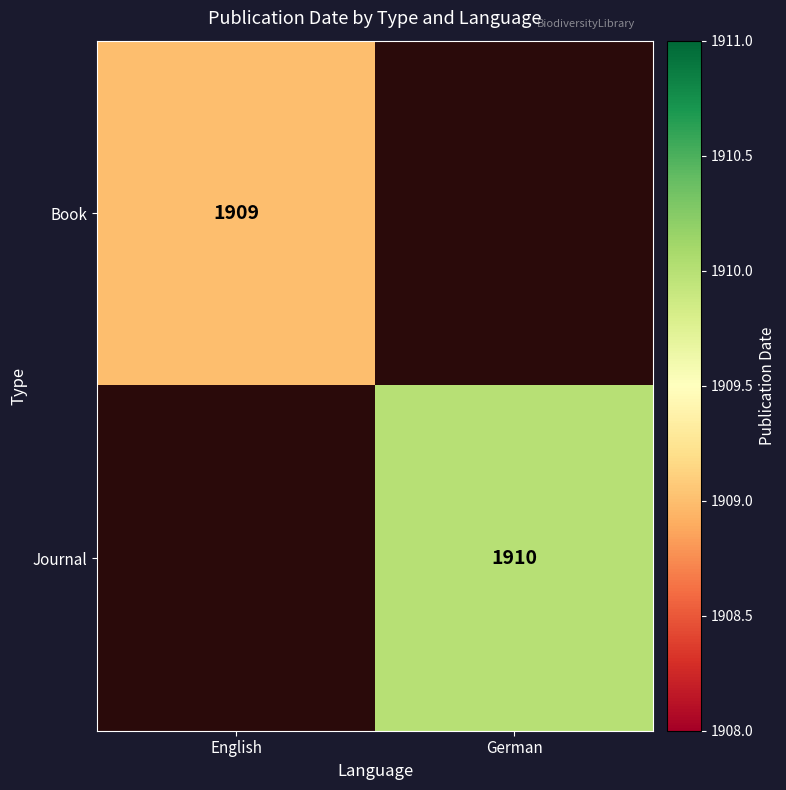

Is the value of Journal at German greater than the value of Book at English?

Yes